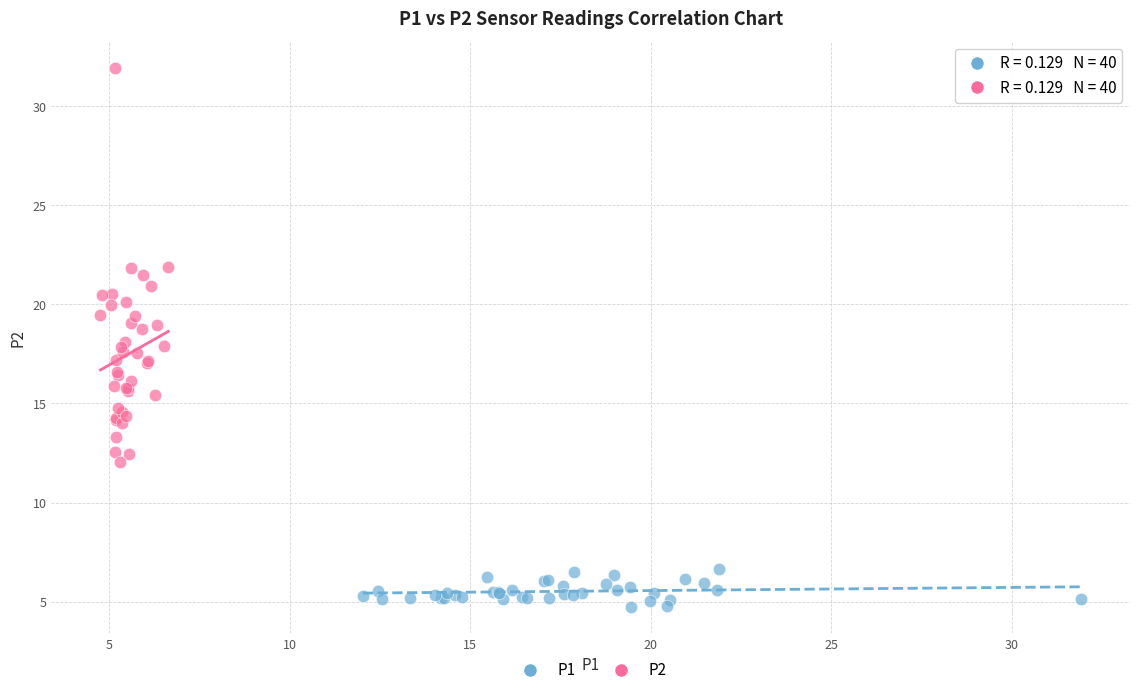

What are all the series names shown in the legend?

P1, P2